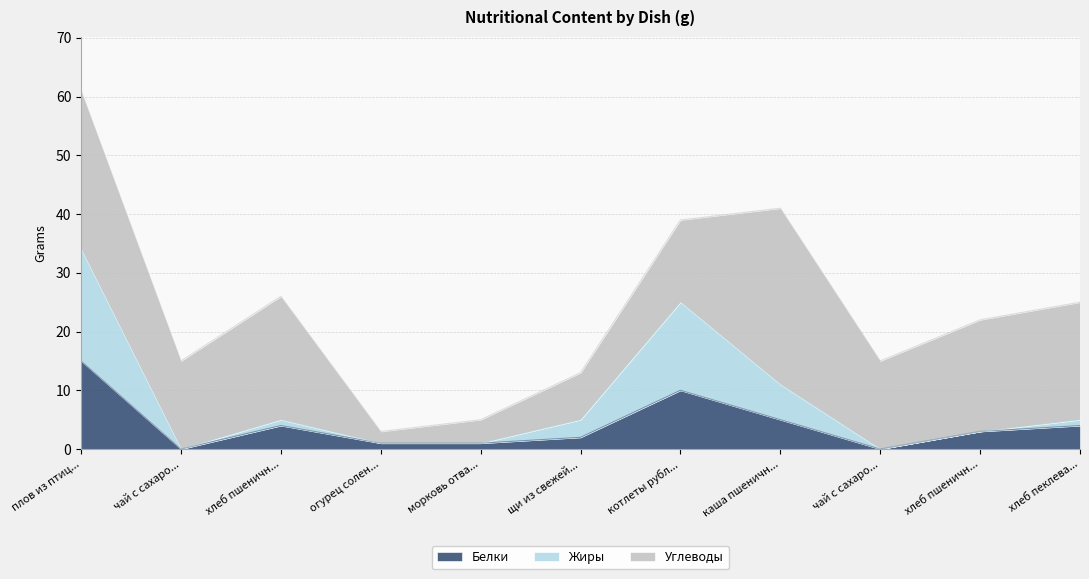

What is the sum of all Белки values?

45